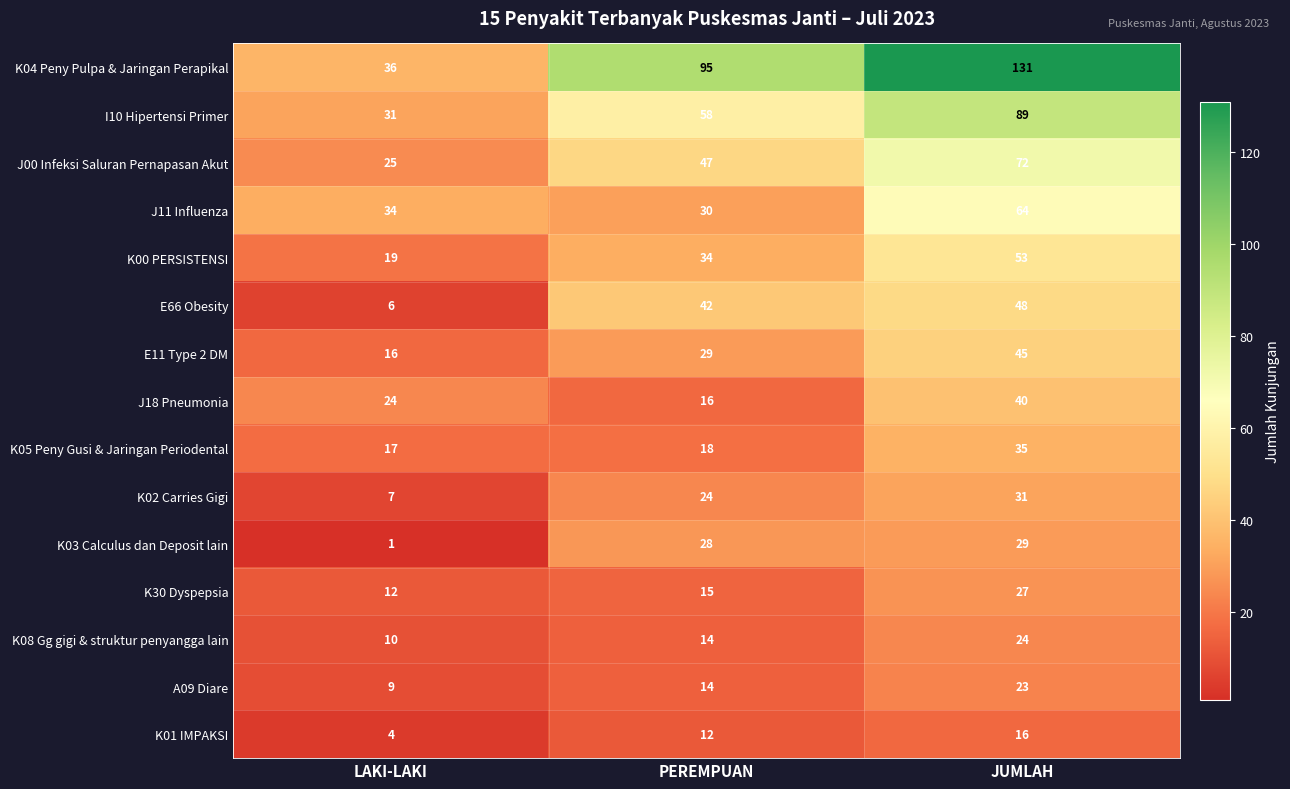

Count the K04 Peny Pulpa & Jaringan Perapikal values in the range 36 to 131.

3